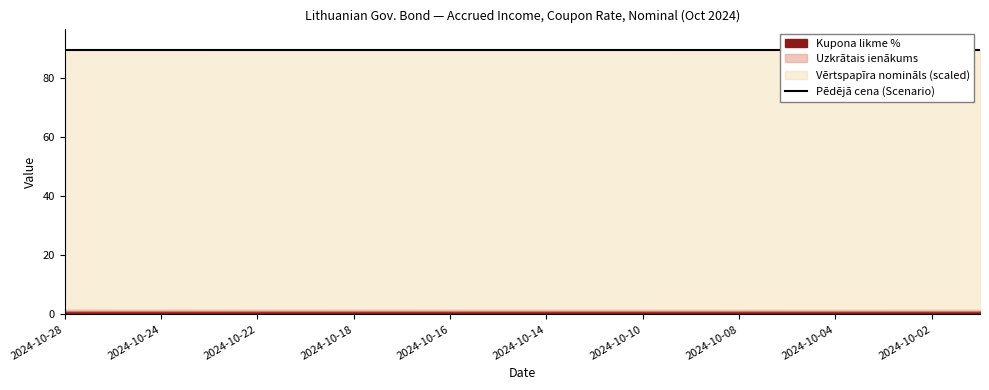

True or false: Scenario and Vērtspapīra nomināls intersect in this chart.

False